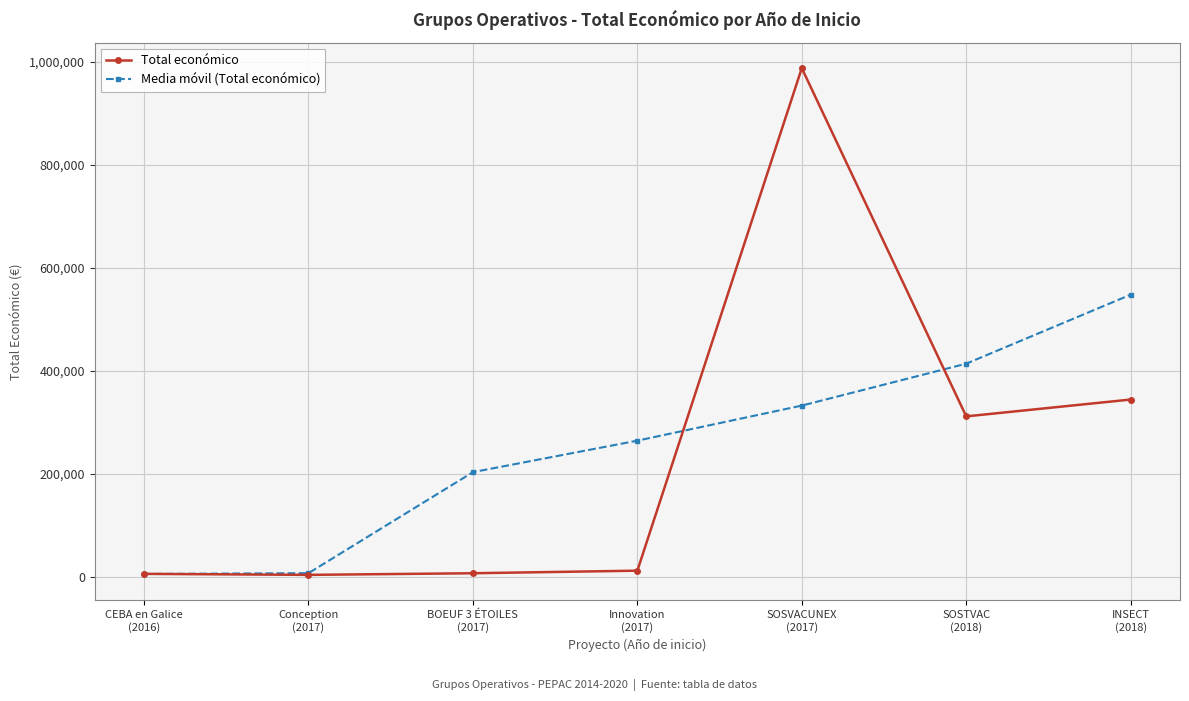

What is the smallest value displayed?

3840.0